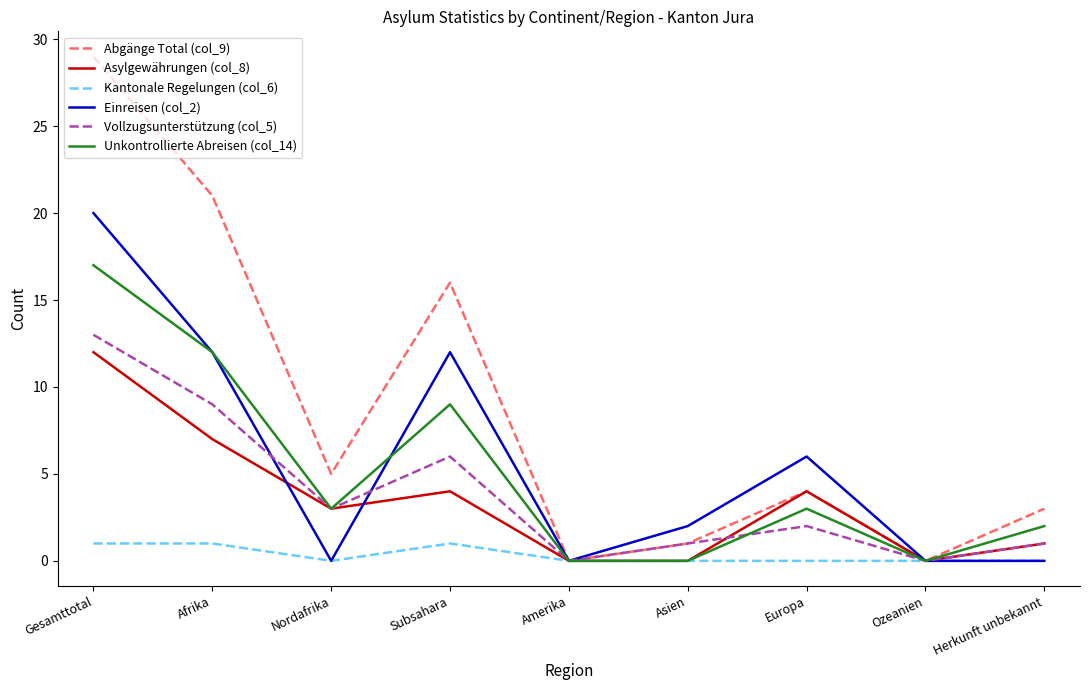

Reading right to left, list all the values displayed in this chart.

Abgänge Total (col_9): 3	0	4	1	0	16	5	21	29
Asylgewährungen (col_8): 1	0	4	0	0	4	3	7	12
Kantonale Regelungen (col_6): 0	0	0	0	0	1	0	1	1
Einreisen (col_2): 0	0	6	2	0	12	0	12	20
Vollzugsunterstützung (col_5): 1	0	2	1	0	6	3	9	13
Unkontrollierte Abreisen (col_14): 2	0	3	0	0	9	3	12	17